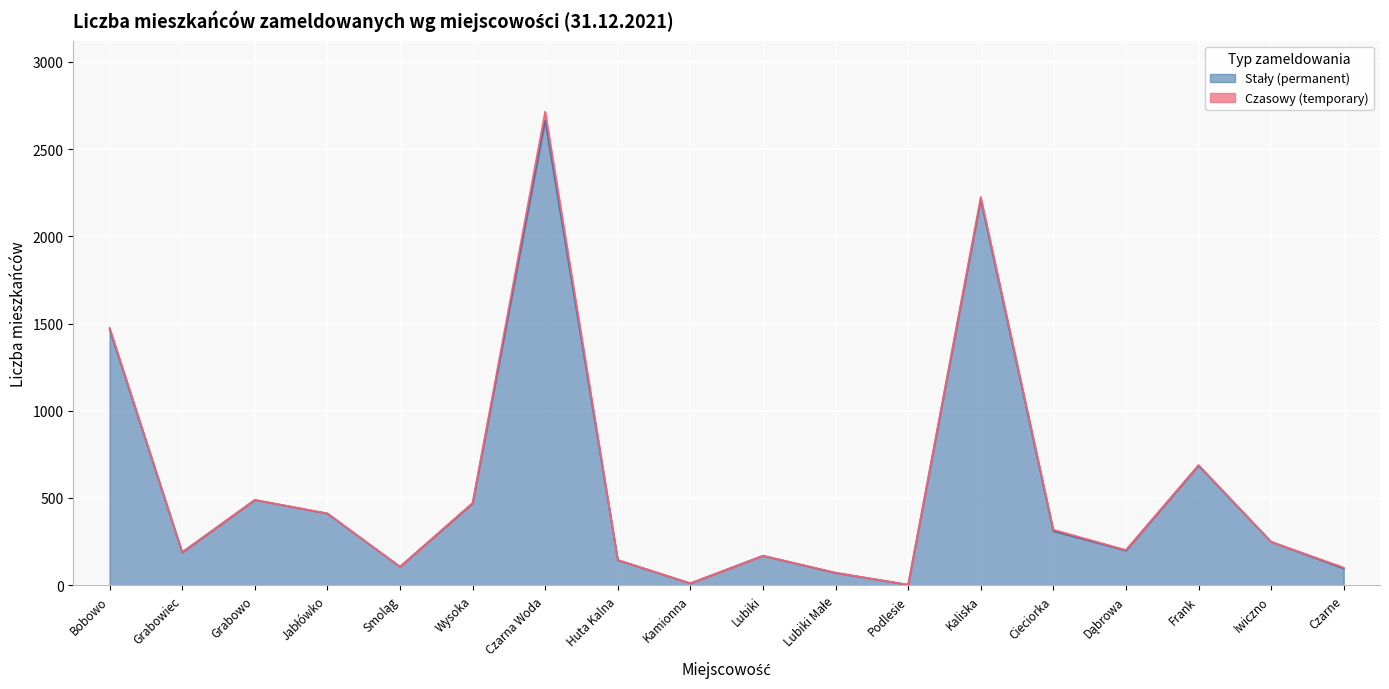

What is the greatest value displayed?

2664